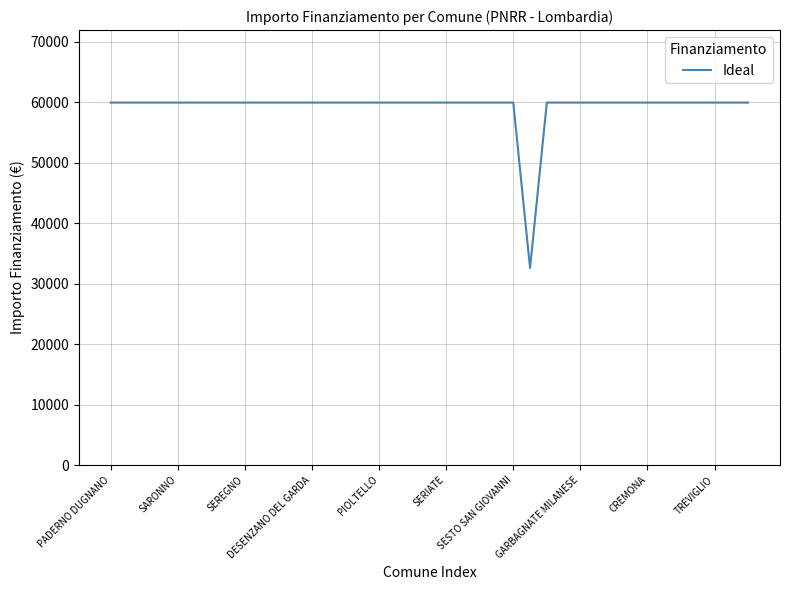

What is the maximum value shown in the chart?

59966